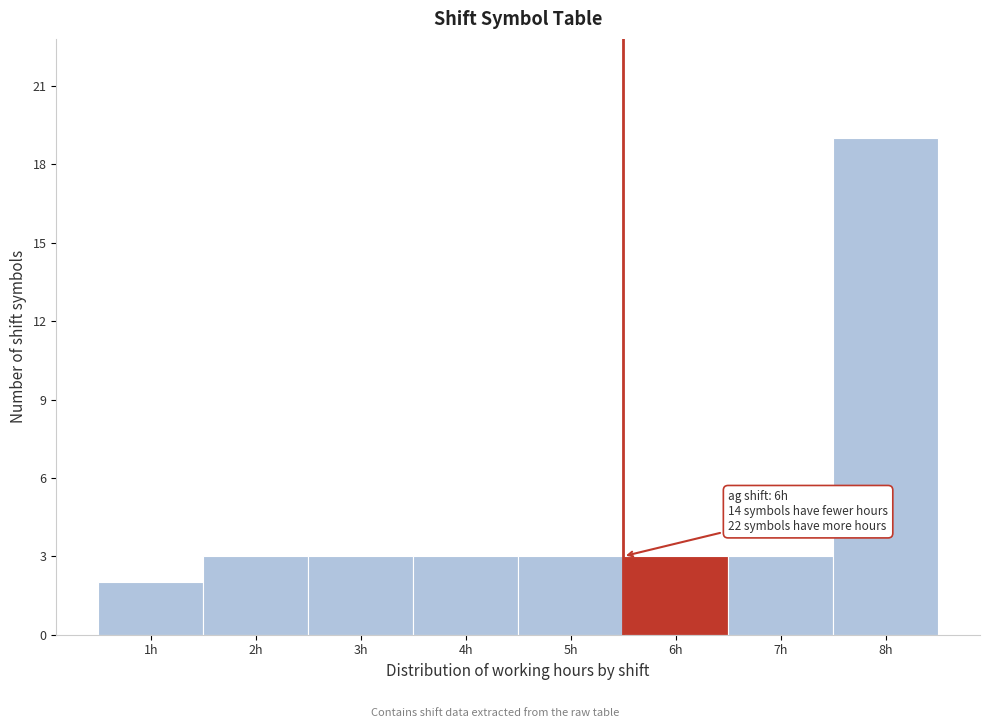

Reading left to right, transcribe all the data shown in this chart.

2	3	3	3	3	3	3	19